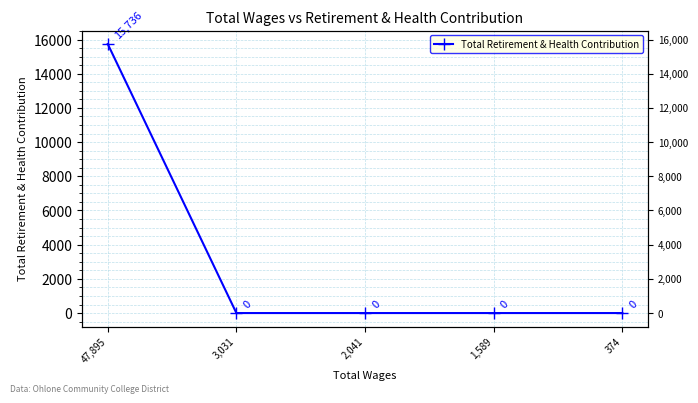

What is the label of the 3rd point from the left?

2,041